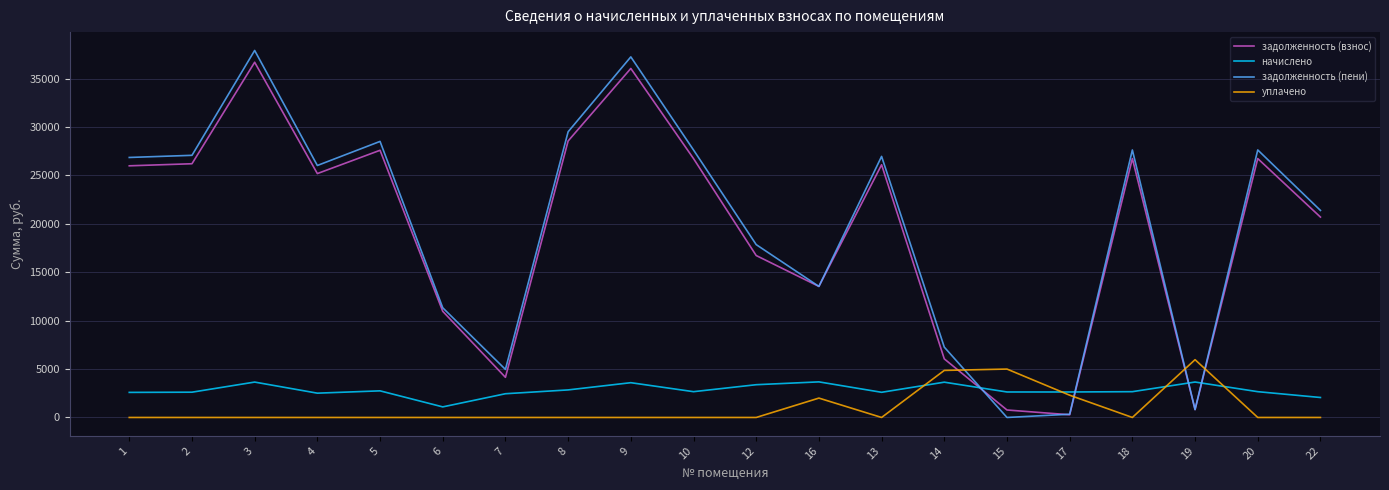

What is the highest value of the начислено series?

3676.3